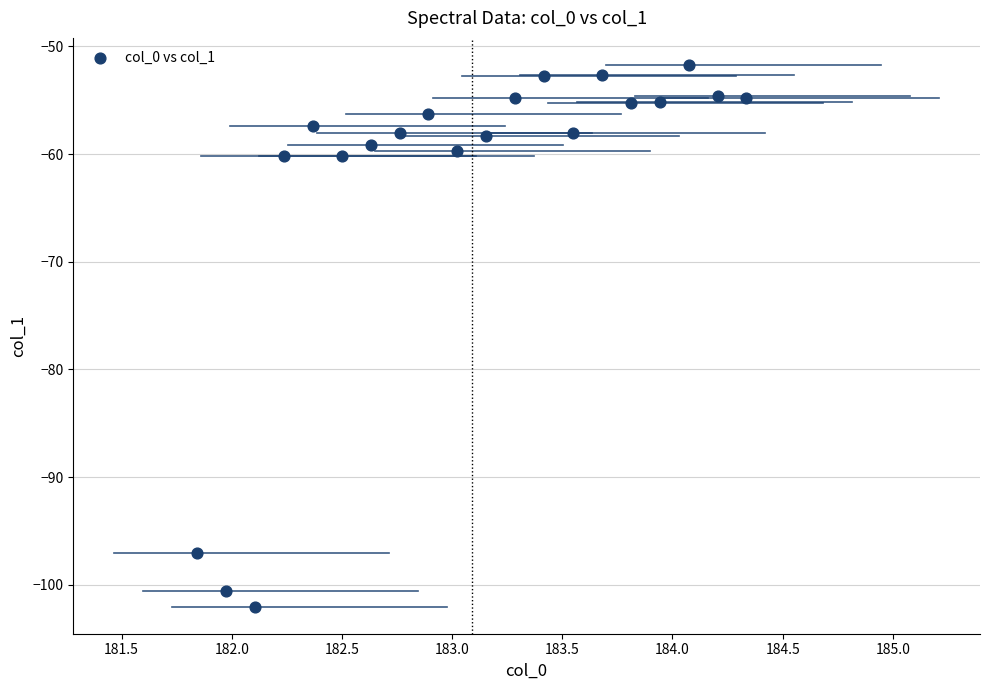

What is the range of X values (max minus min)?

2.5